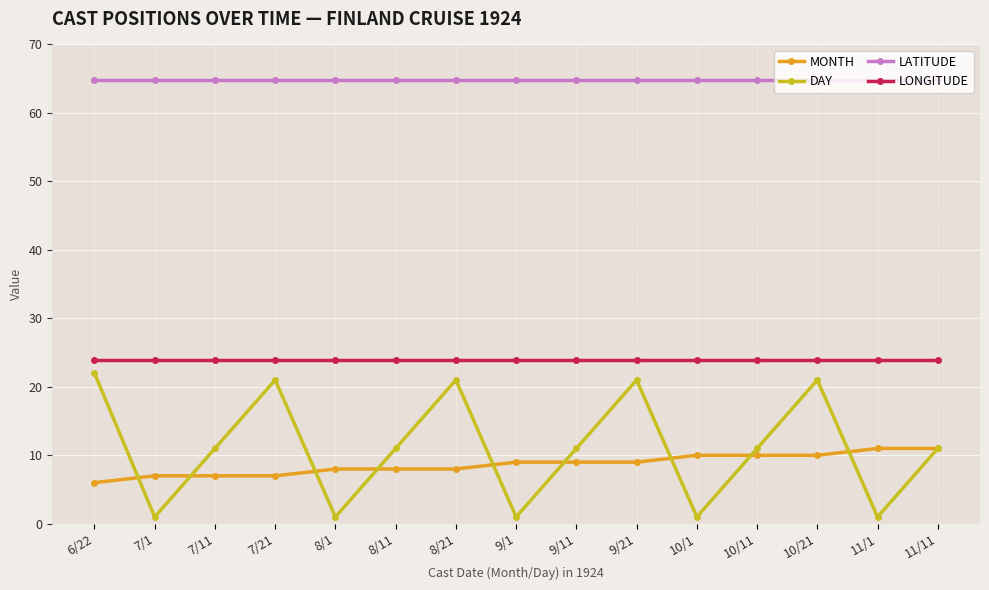

True or false: DAY and MONTH intersect in this chart.

True